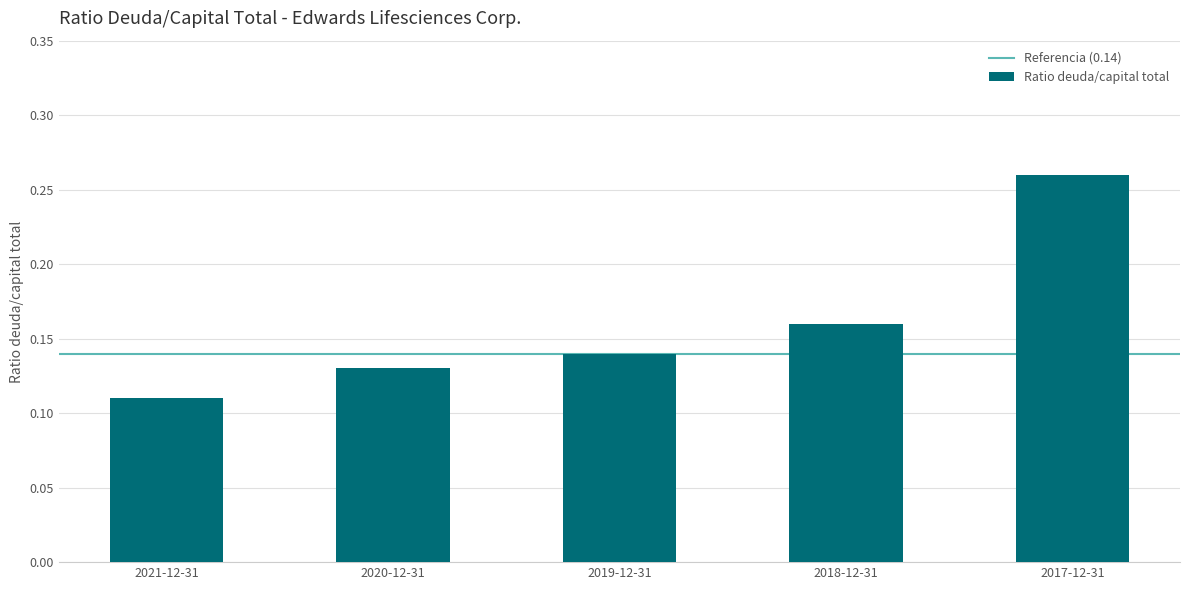

Is it true that the value at 2019-12-31 is 0.2?

False